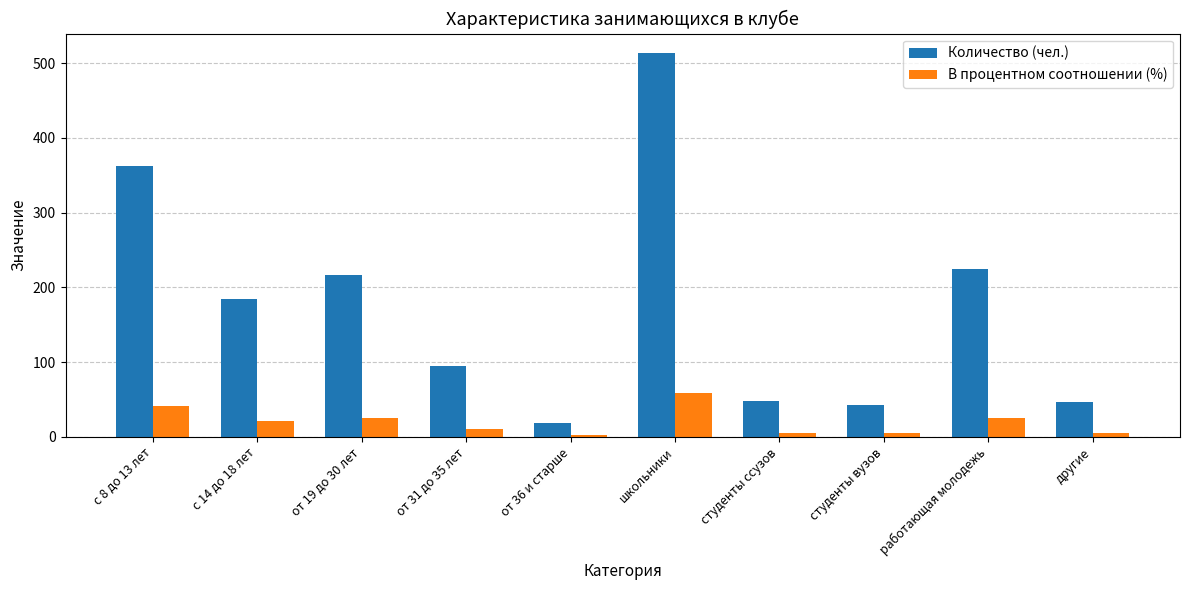

At which label is В процентном соотношении (%) closest to 30?

работающая молодежь